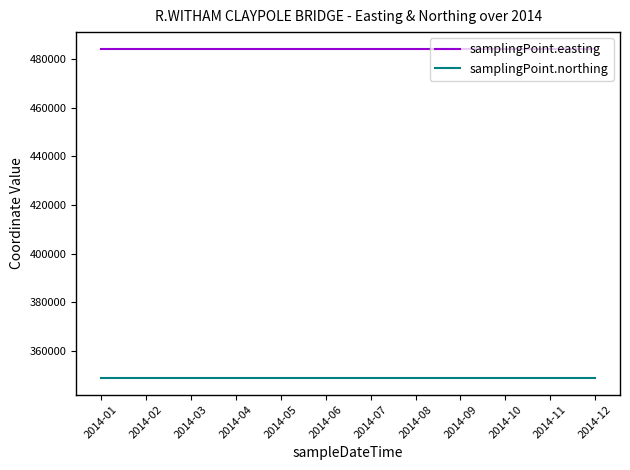

What is the highest value of the samplingPoint.easting series?

484246